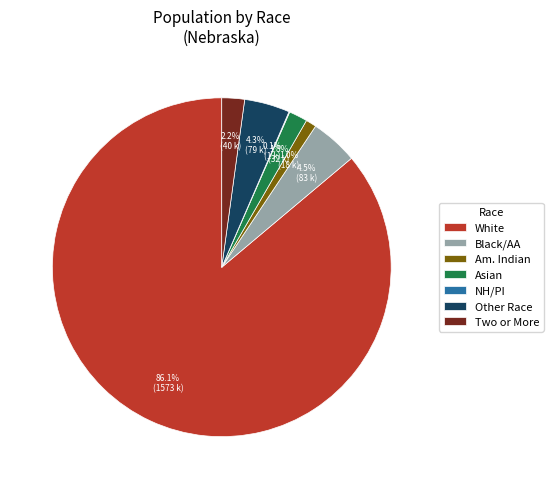

Combined, what portion of the pie is White and Am. Indian?

87.1%